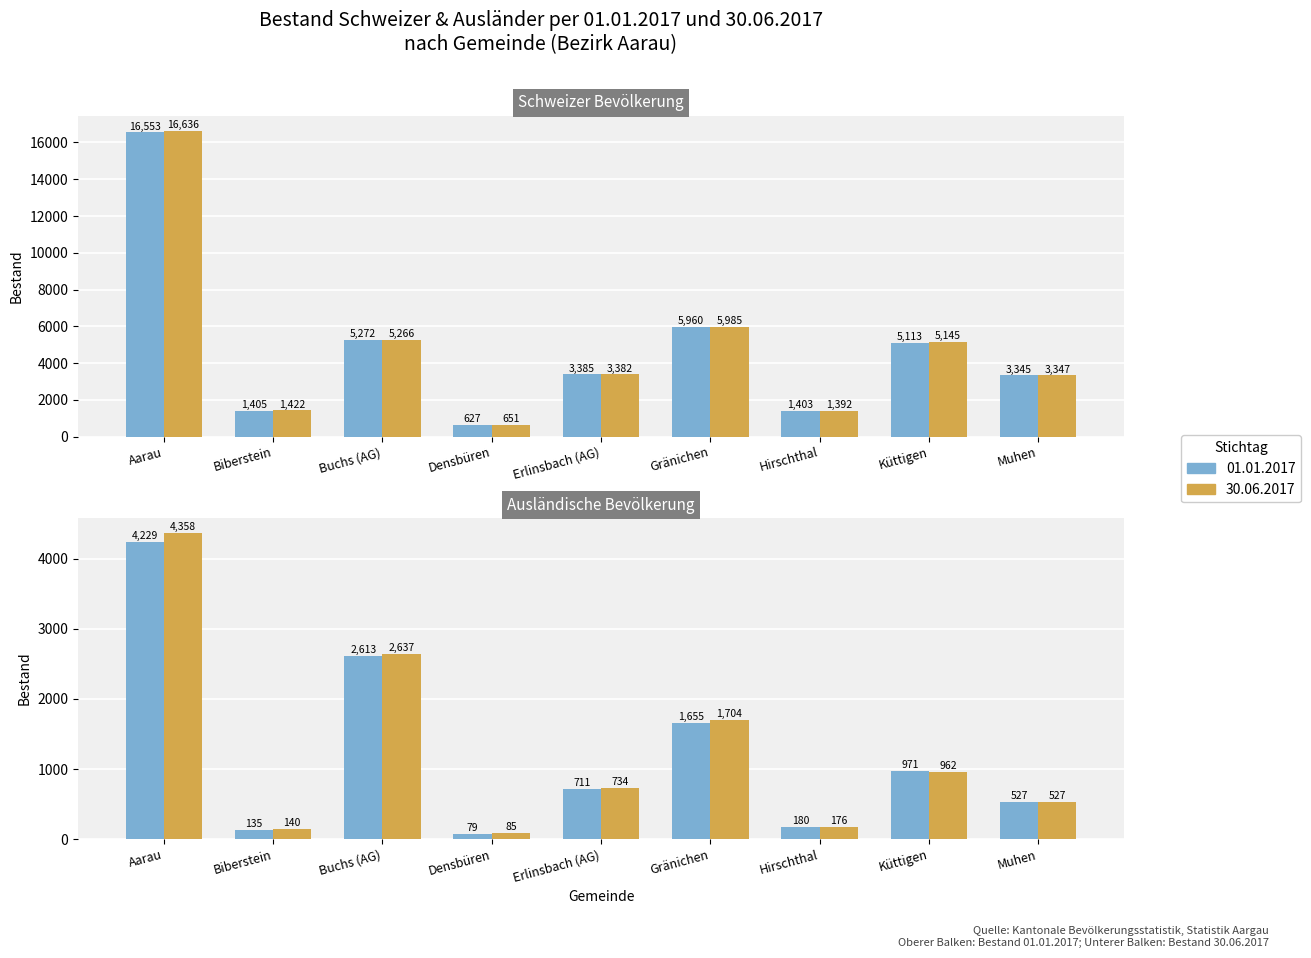

What is the maximum value shown in the chart?

16636